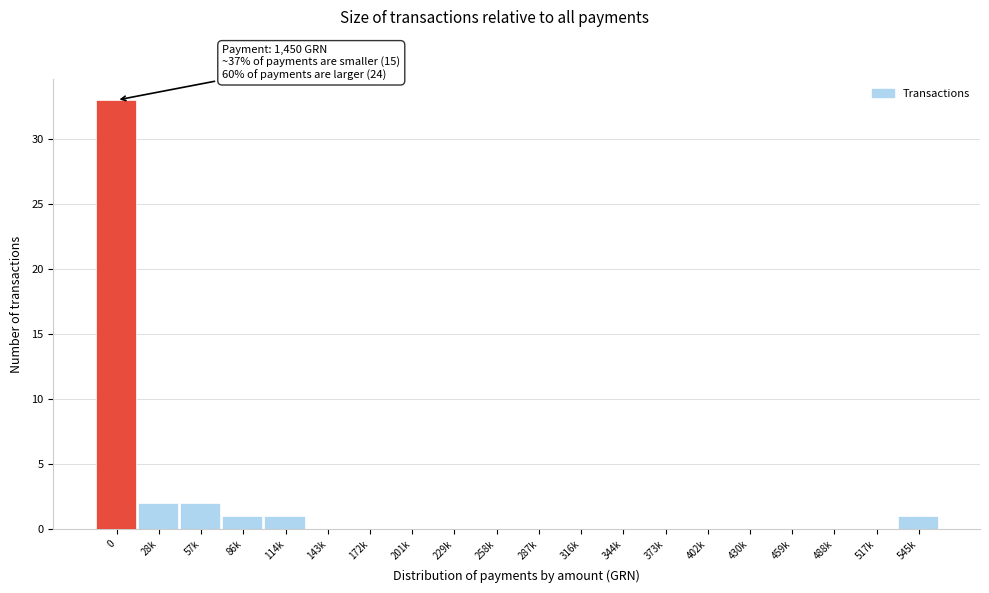

Reading left to right, list all the values displayed in this chart.

0=33	28k=2	57k=2	86k=1	114k=1	143k=0	172k=0	201k=0	229k=0	258k=0	287k=0	316k=0	344k=0	373k=0	402k=0	430k=0	459k=0	488k=0	517k=0	545k=1